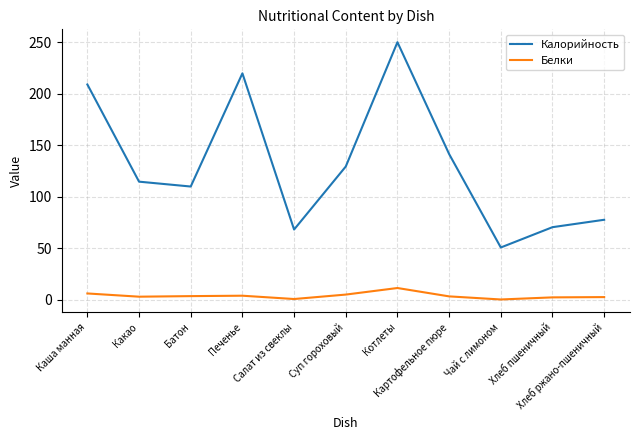

Rank the series by their maximum value, from lowest to highest.

Белки, Калорийность